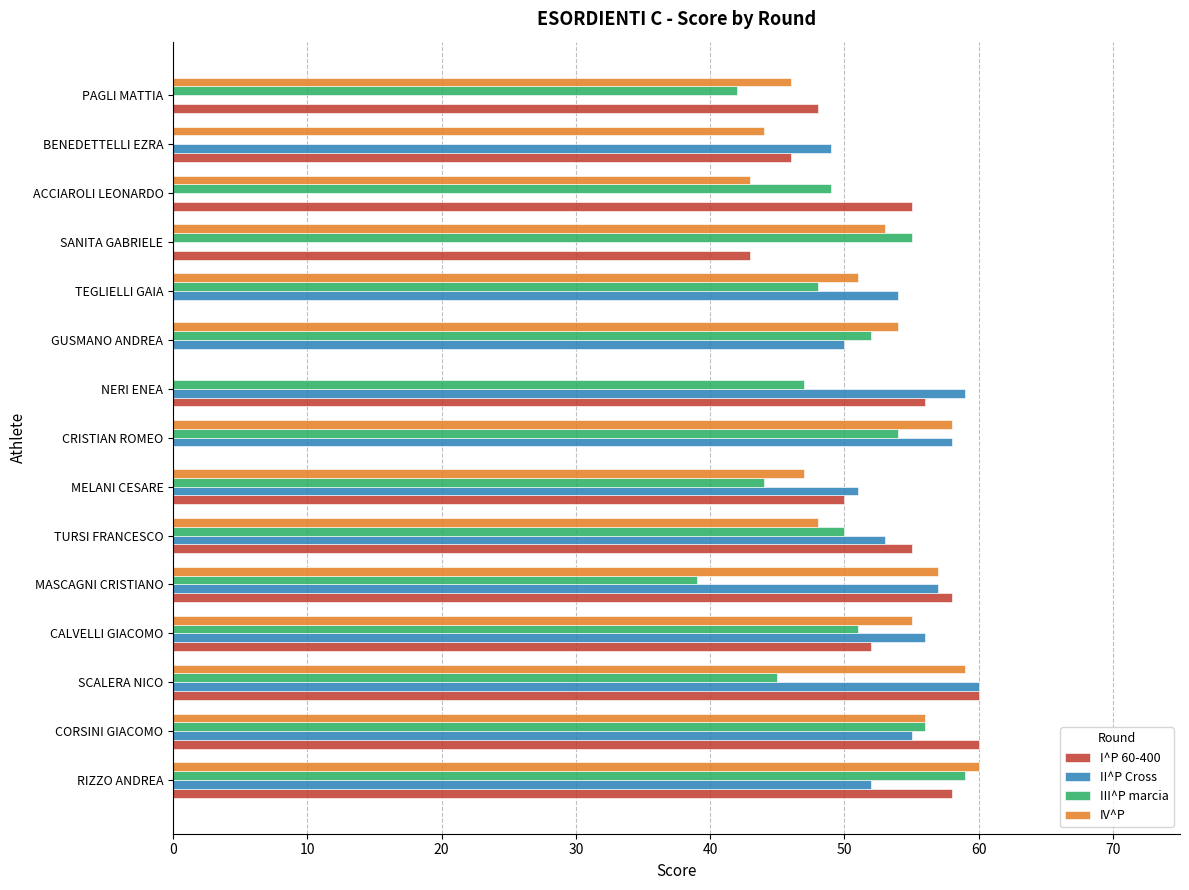

At which label is II^P Cross closest to 30?

BENEDETTELLI EZRA